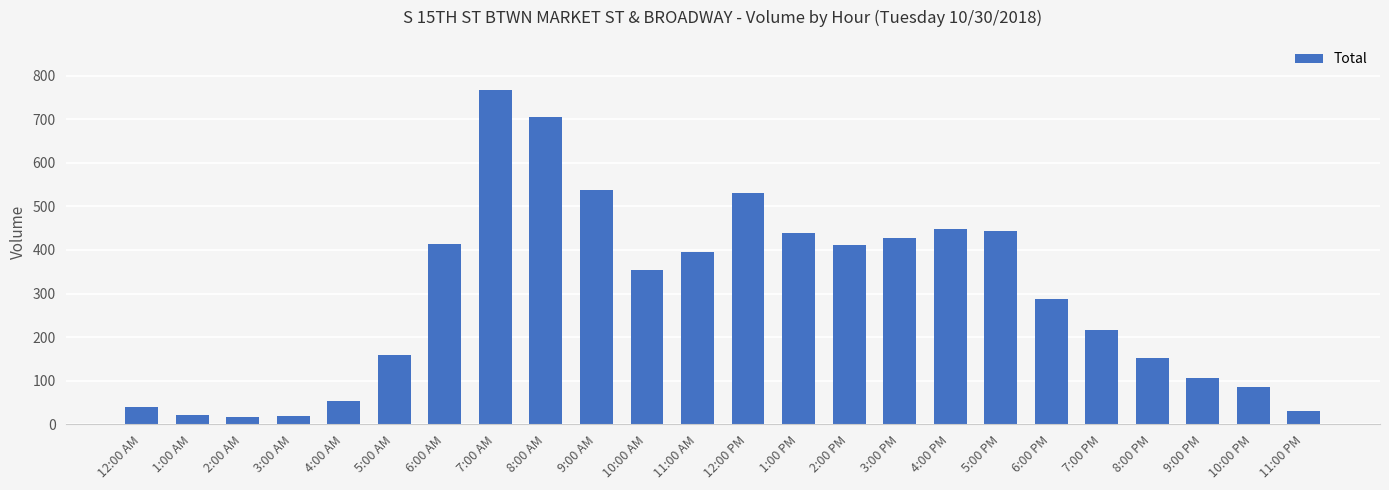

Read the value at 3:00 PM.

427